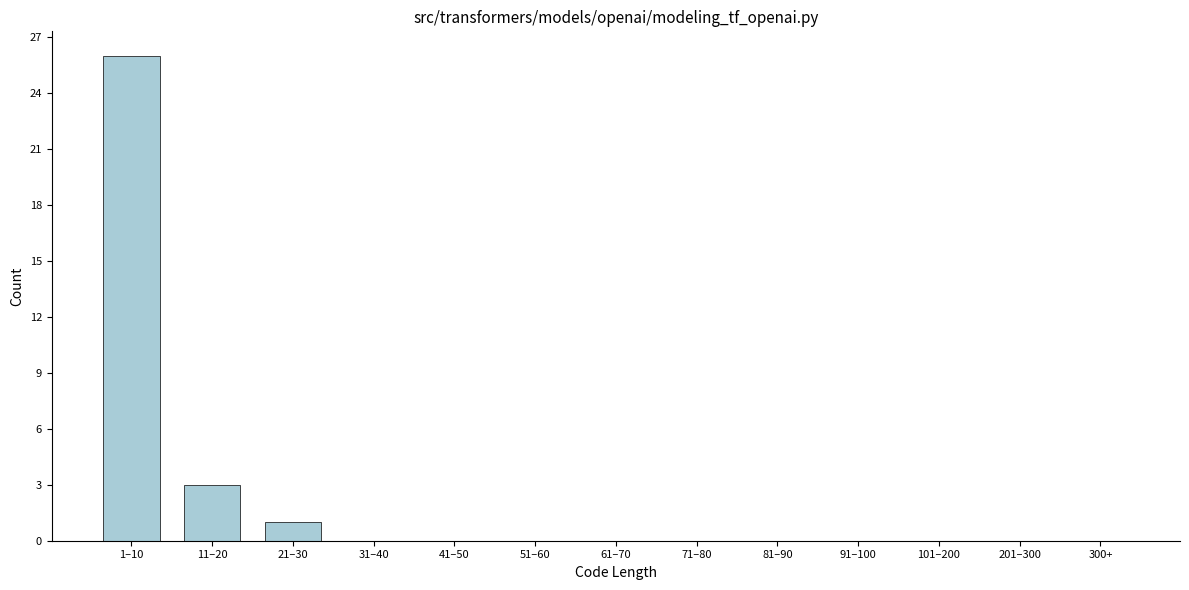

Reading right to left, what are all the values shown in this chart?

300+=0	201–300=0	101–200=0	91–100=0	81–90=0	71–80=0	61–70=0	51–60=0	41–50=0	31–40=0	21–30=1	11–20=3	1–10=26